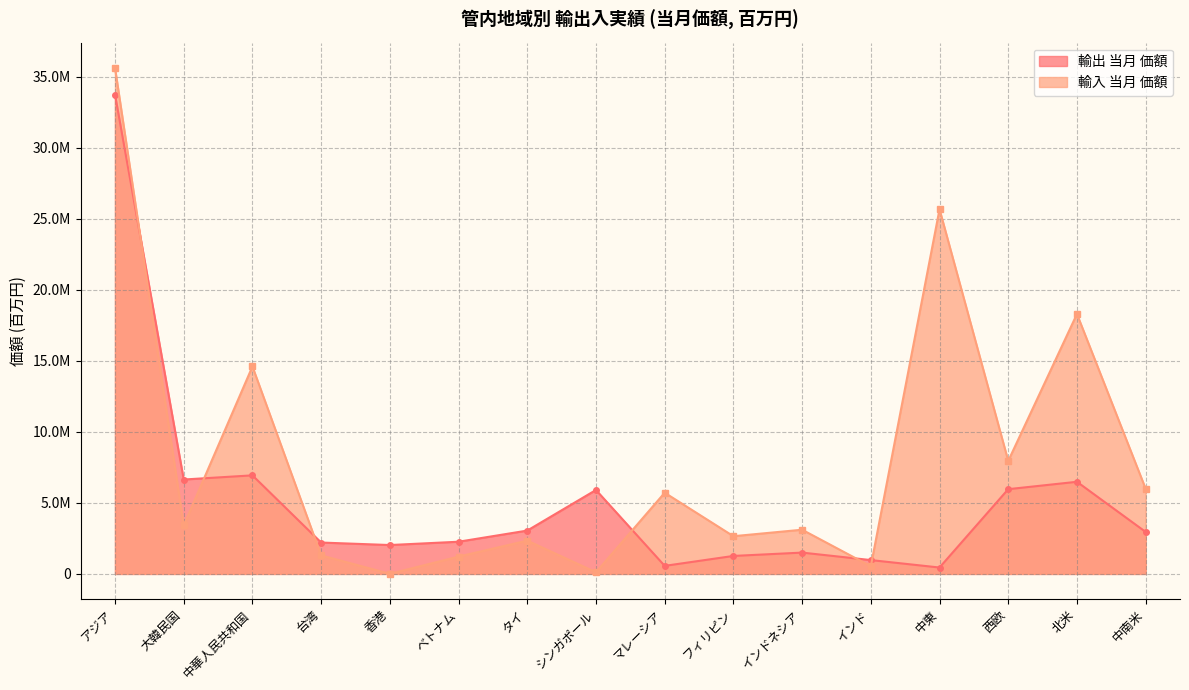

At which category does the chart reach its peak across all series?

アジア